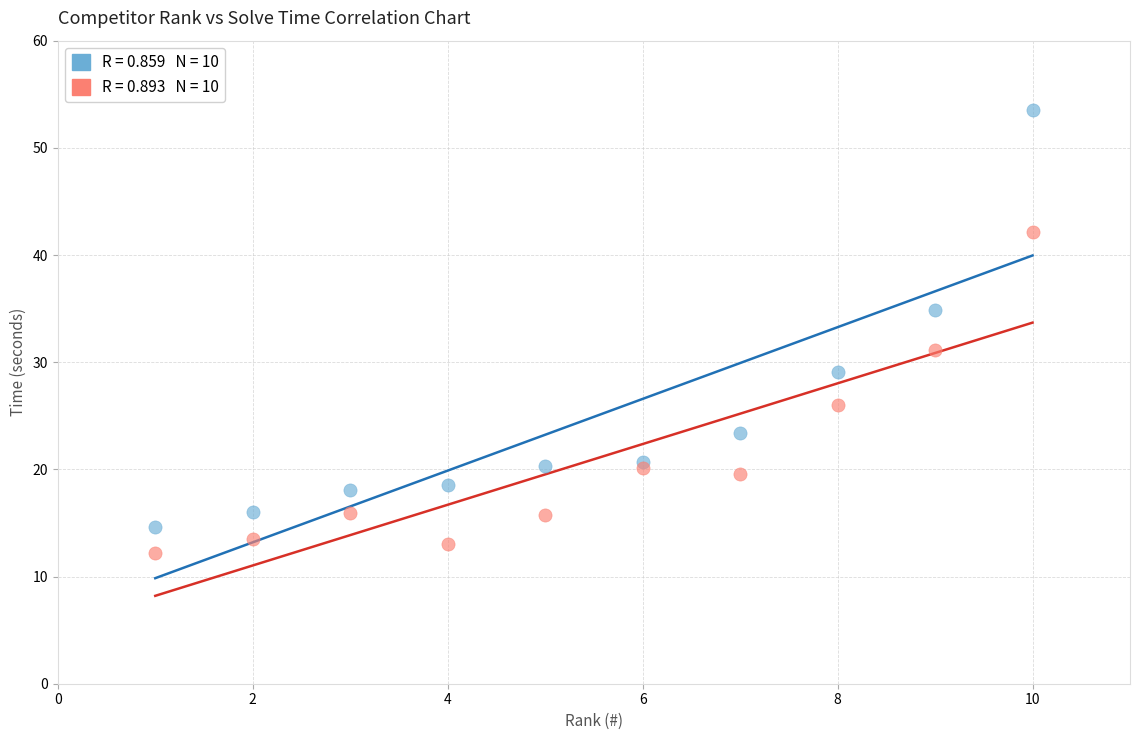

Across all series, what Y value is closest to 32?

31.2